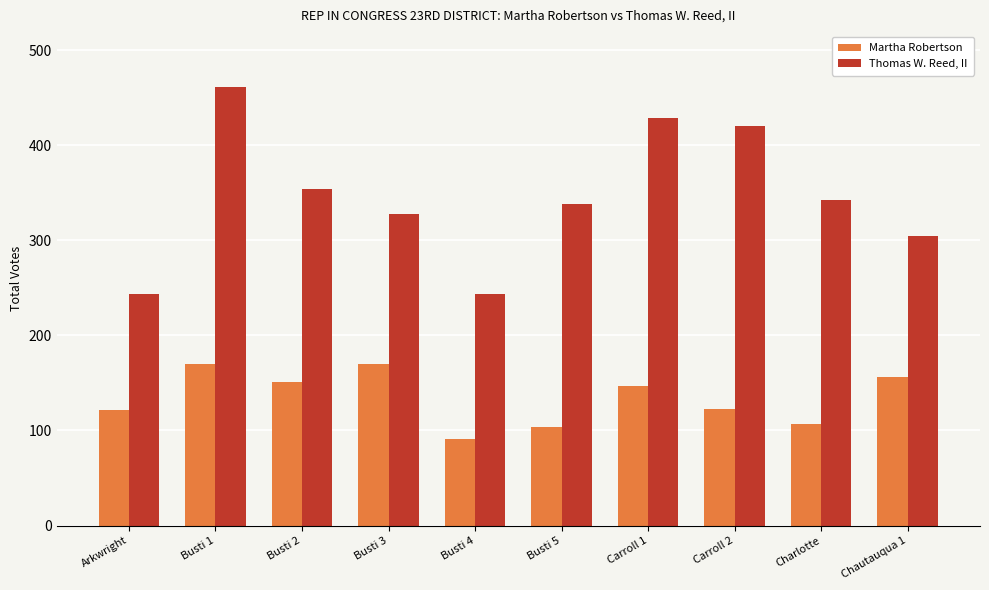

Is the value of Thomas W. Reed, II at Busti 5 greater than the value of Martha Robertson at Arkwright?

Yes